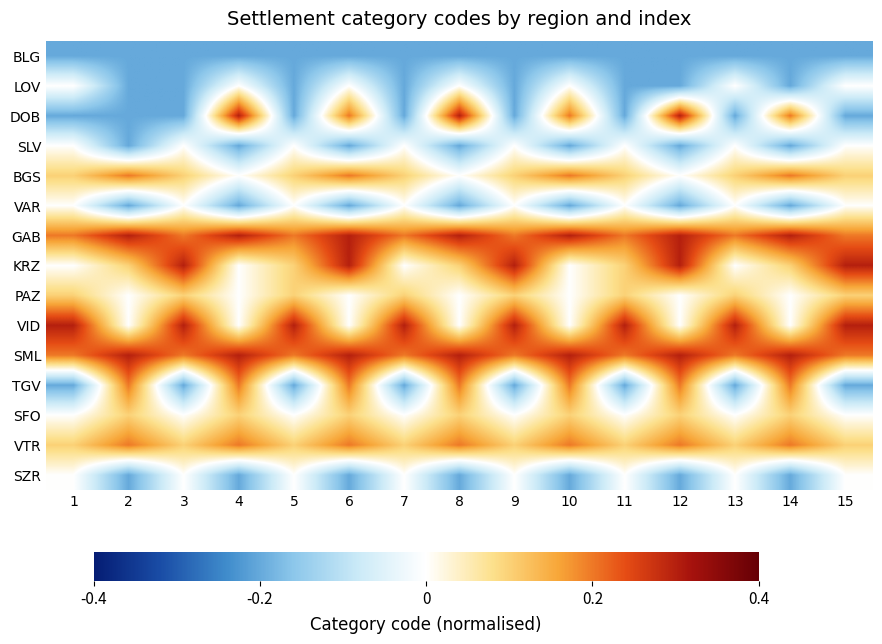

What is the greatest value displayed?

0.3